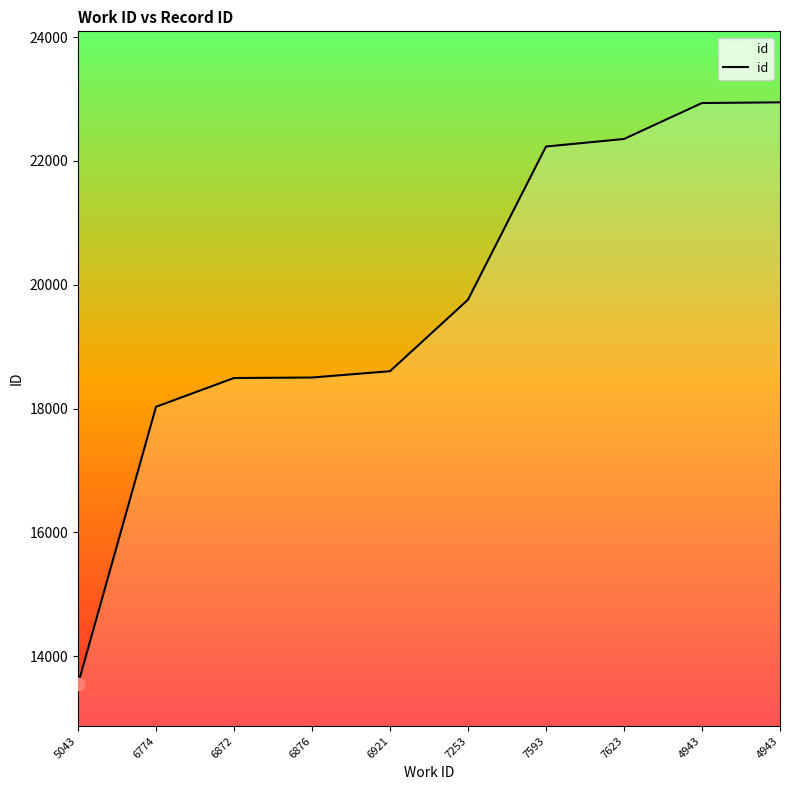

Is this an area chart (filled region under the line)?

Yes